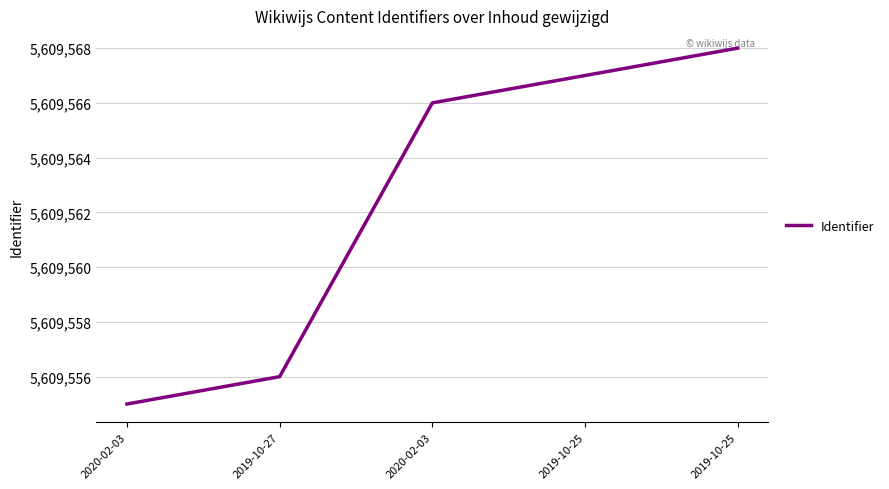

Where is the data nearest to the value 5609561?

2019-10-27